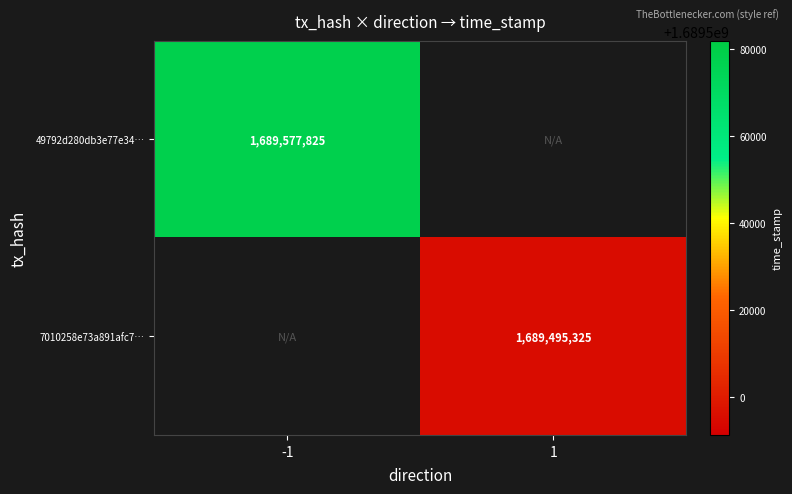

The 49792d280db3e77e34… series shows 884953346 at -1. True or false?

False